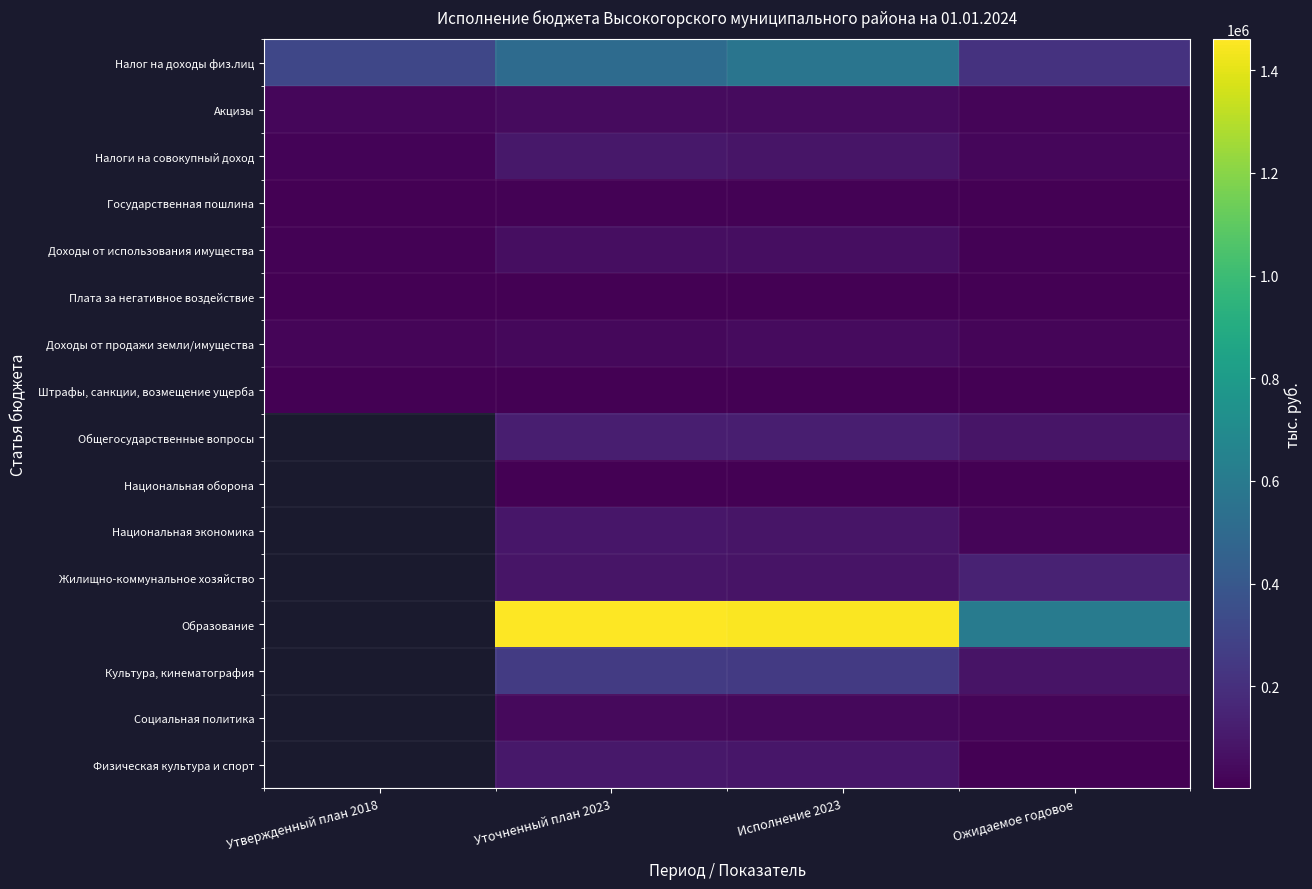

Rank the series at Утвержденный план 2018 from highest to lowest value.

Налог на доходы физ.лиц, Акцизы, Доходы от продажи земли/имущества, Налоги на совокупный доход, Доходы от использования имущества, Государственная пошлина, Штрафы, санкции, возмещение ущерба, Общегосударственные вопросы, Национальная оборона, Национальная экономика, Жилищно-коммунальное хозяйство, Образование, Культура, кинематография, Социальная политика, Физическая культура и спорт, Плата за негативное воздействие